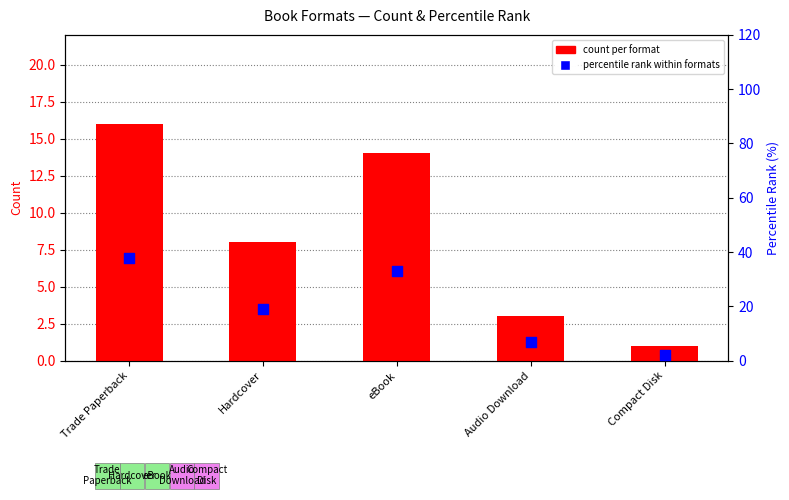

What is the total value across all series at Trade Paperback?

54